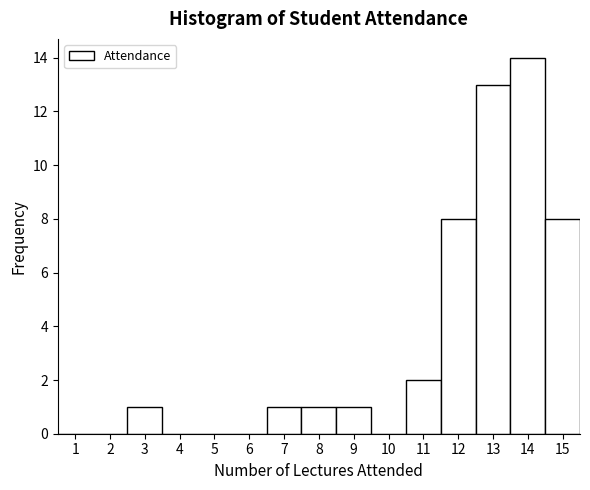

Reading left to right, list every bar in this chart as the range it spans on the x-axis followed by its height. The values are not printed on the chart, so give them approximately, as read against the axis.

0.5 to 1.5: 0
1.5 to 2.5: 0
2.5 to 3.5: 1
3.5 to 4.5: 0
4.5 to 5.5: 0
5.5 to 6.5: 0
6.5 to 7.5: 1
7.5 to 8.5: 1
8.5 to 9.5: 1
9.5 to 10.5: 0
10.5 to 11.5: 2
11.5 to 12.5: 8
12.5 to 13.5: 13
13.5 to 14.5: 14
14.5 to 15.5: 8